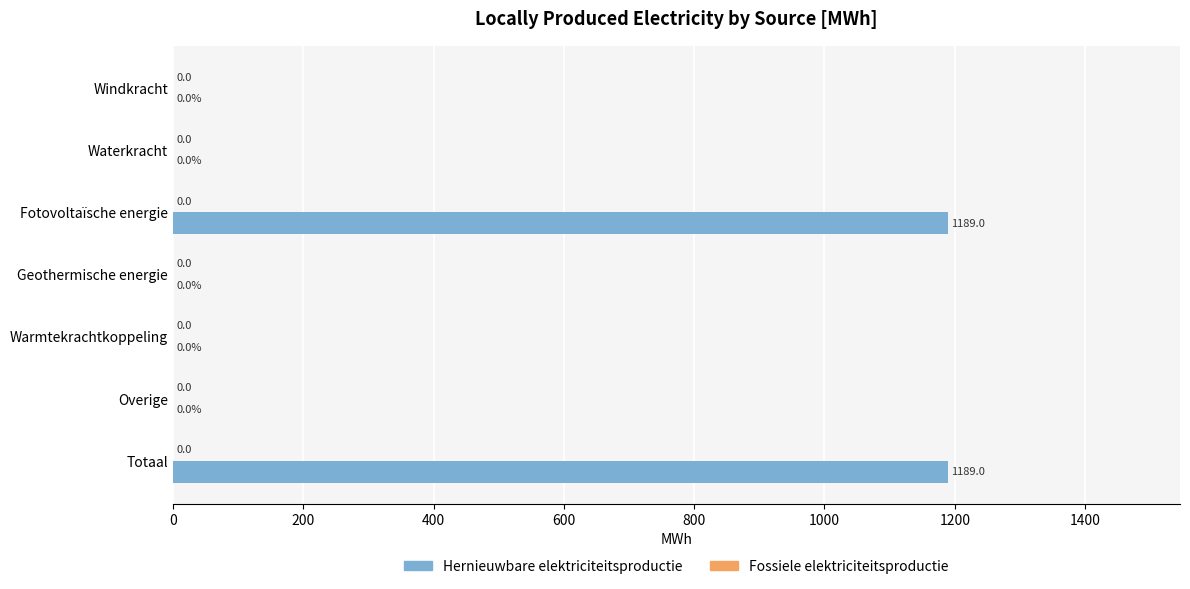

Reading top to bottom, transcribe all the data shown in this chart.

Windkracht=0.0	Waterkracht=0.0	Fotovoltaïsche energie=1189.0	Geothermische energie=0.0	Warmtekrachtkoppeling=0.0	Overige=0.0	Totaal=1189.0